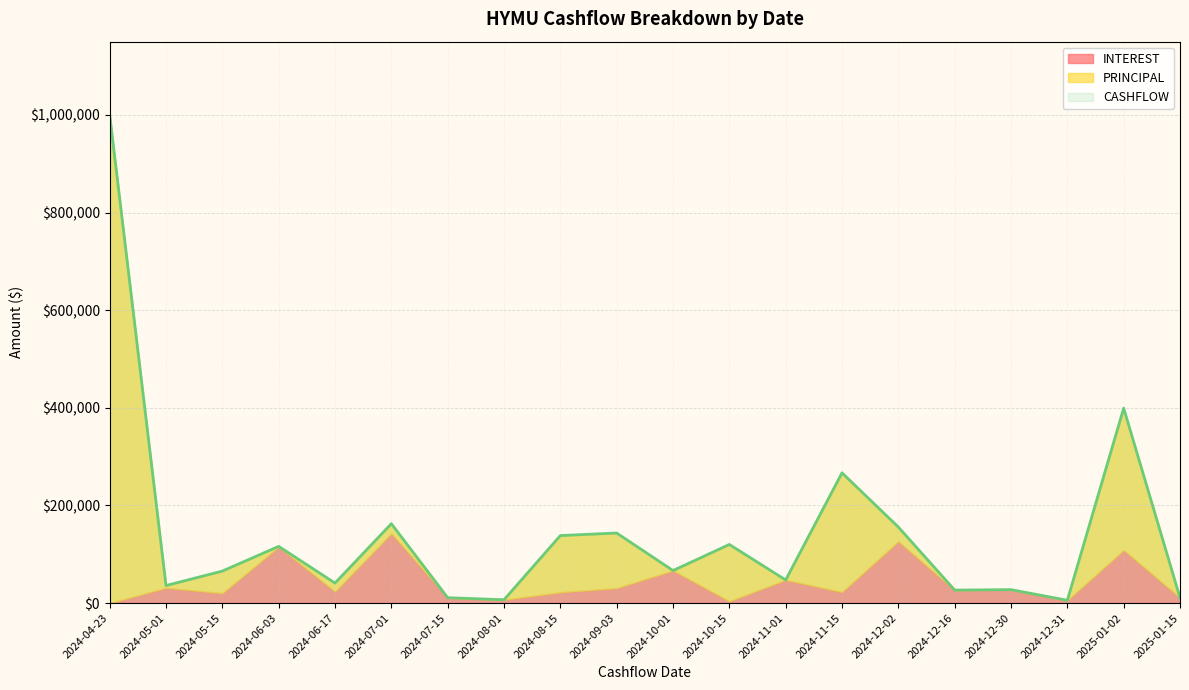

What is the difference between the maximum and minimum values in the PRINCIPAL series?

1000042.8